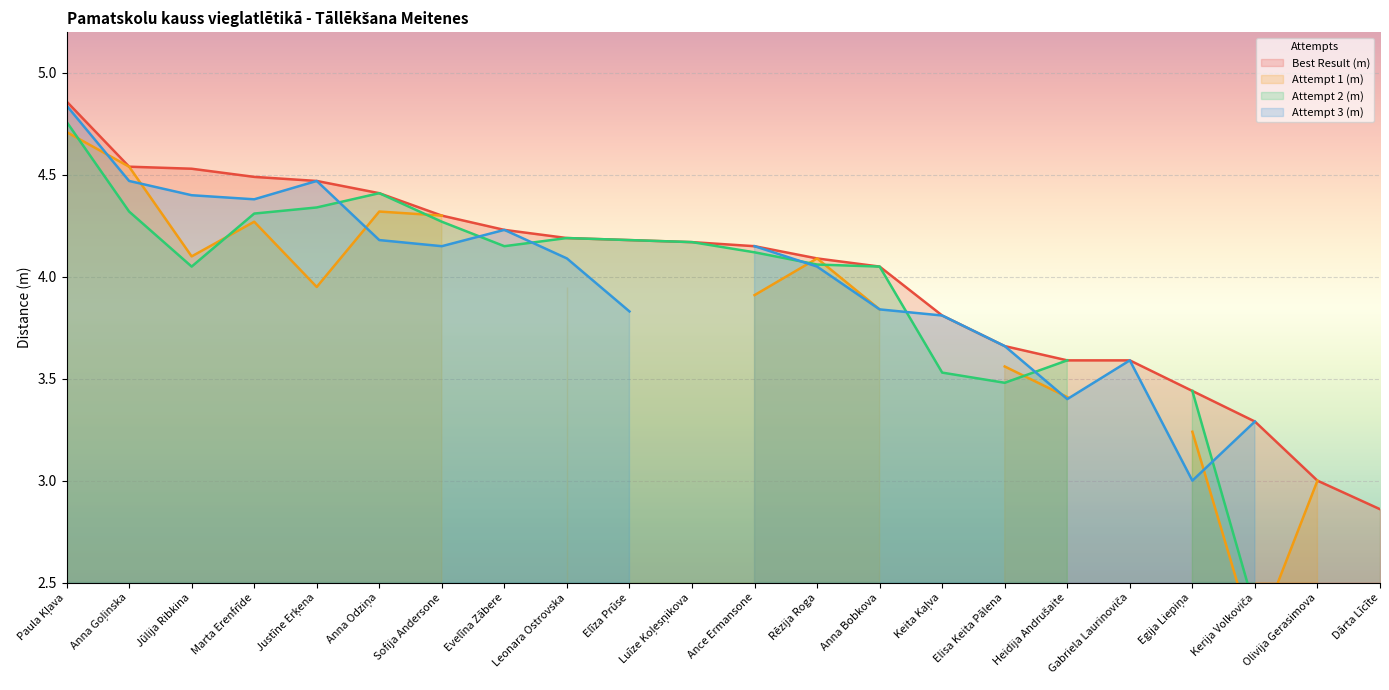

The value of Attempt 1 (m) at Paula Kļava is 6.7. True or false?

False